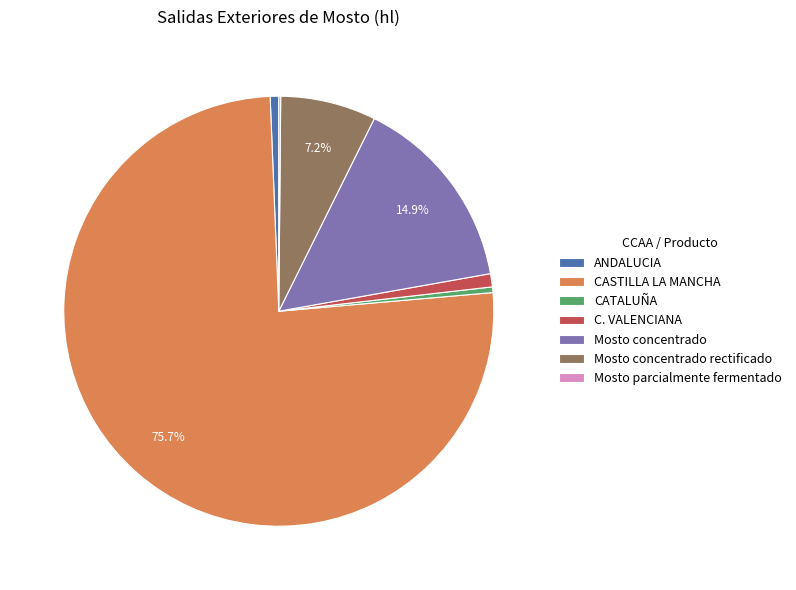

What percentage is the CASTILLA LA MANCHA slice, to the nearest percent?

76%